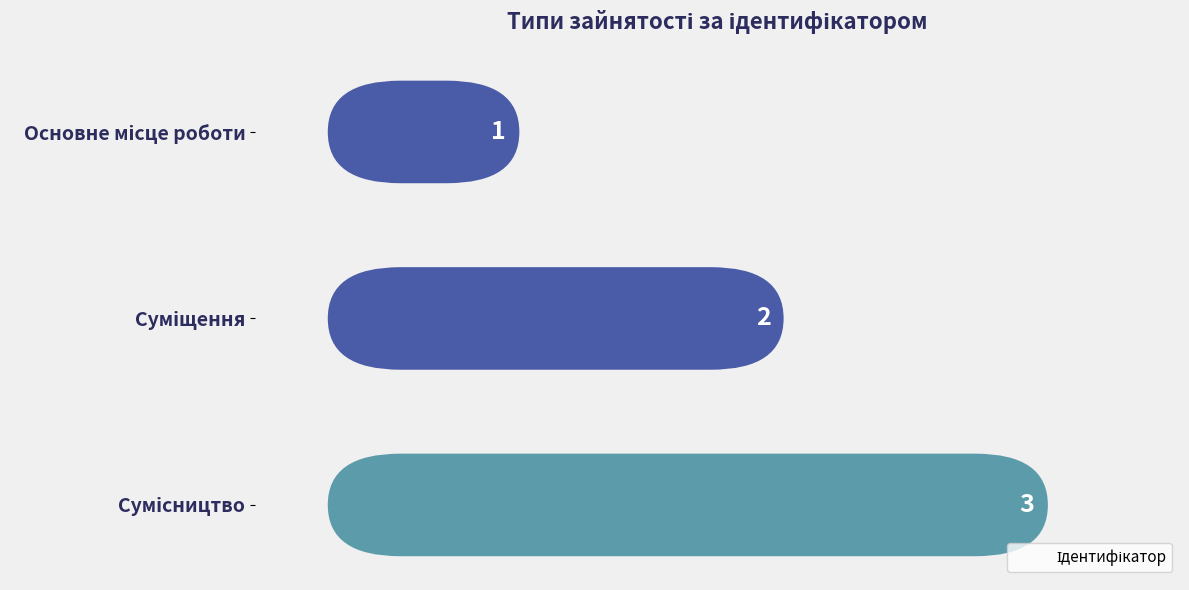

How many values are between 1 and 3?

3